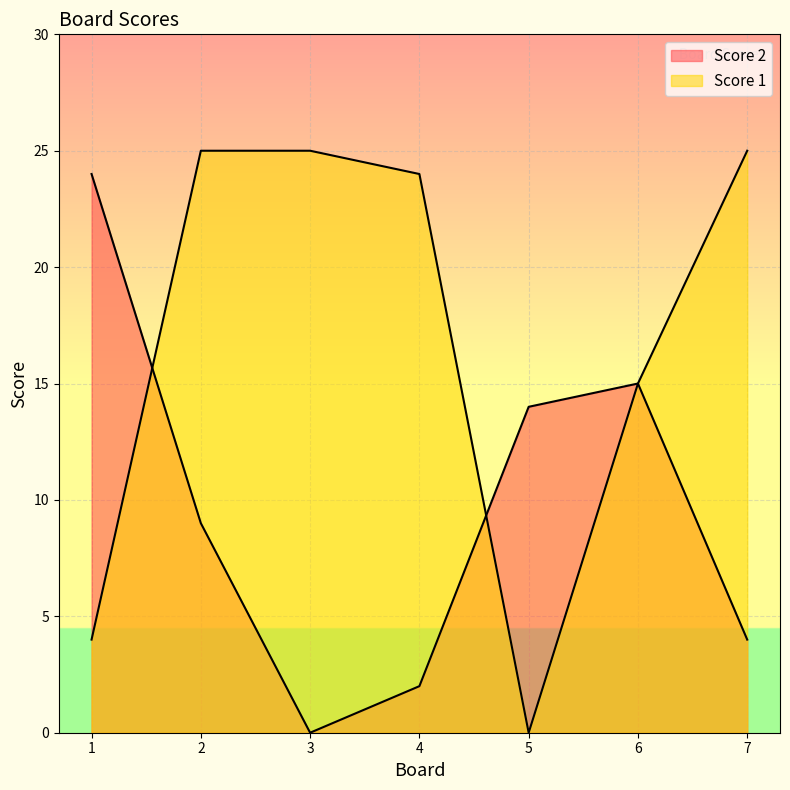

At which category is the sum across all series the highest?

2